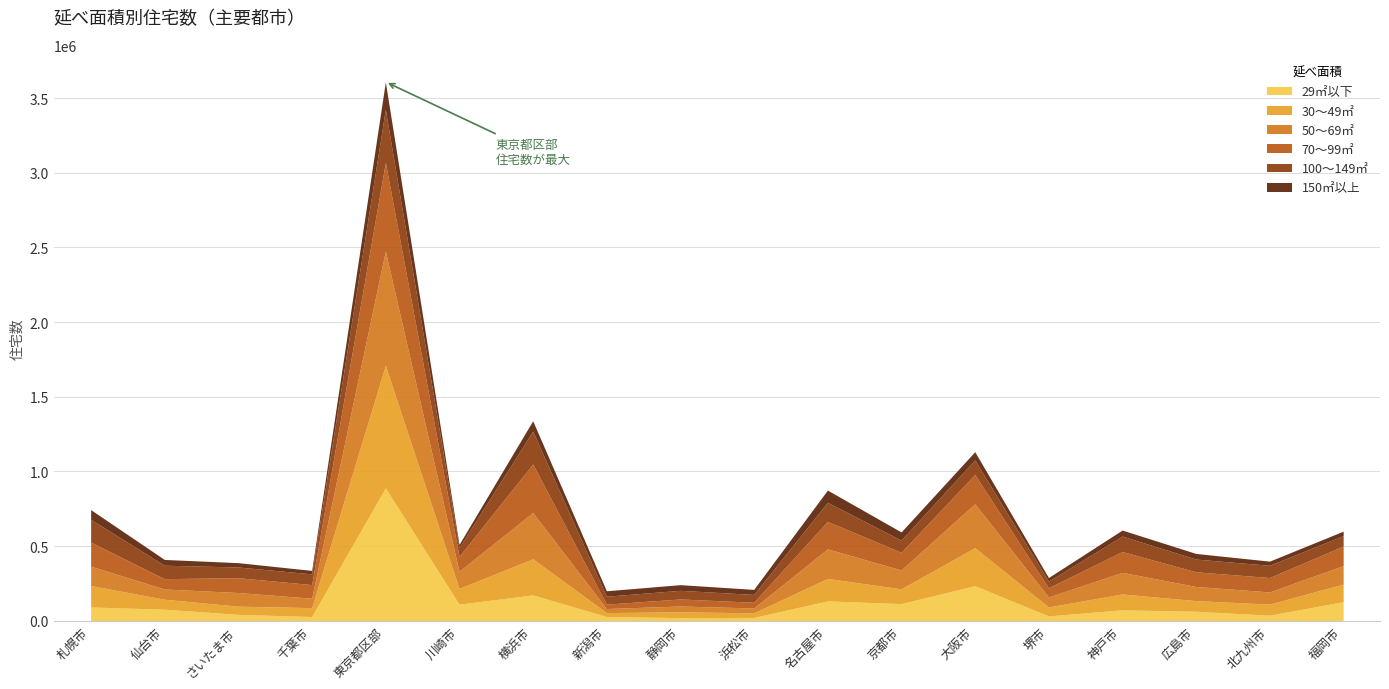

Between which two adjacent categories do 100～149㎡ and 70～99㎡ first intersect?

札幌市 and 仙台市